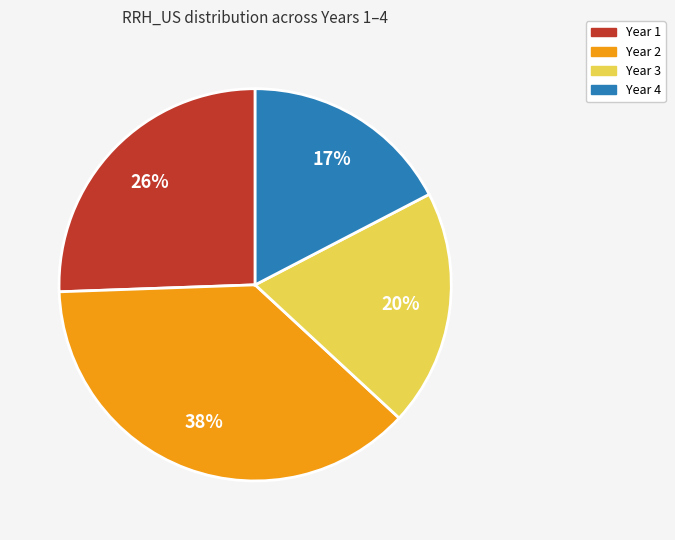

Do Year 1 and Year 2 together represent more than half of the pie?

Yes